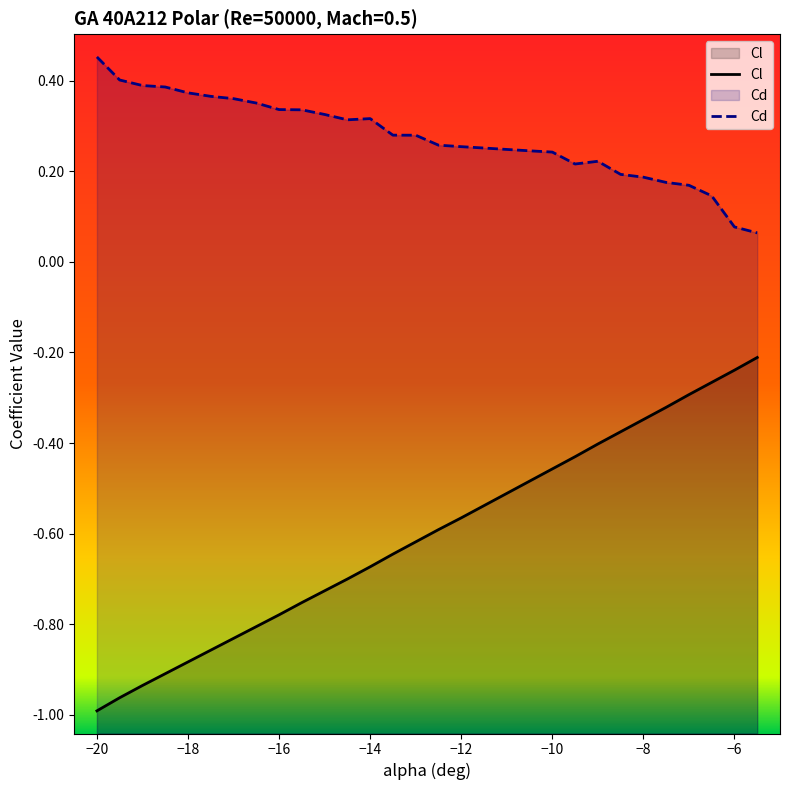

What is the difference between the second highest and minimum values in the Cd series?

0.3